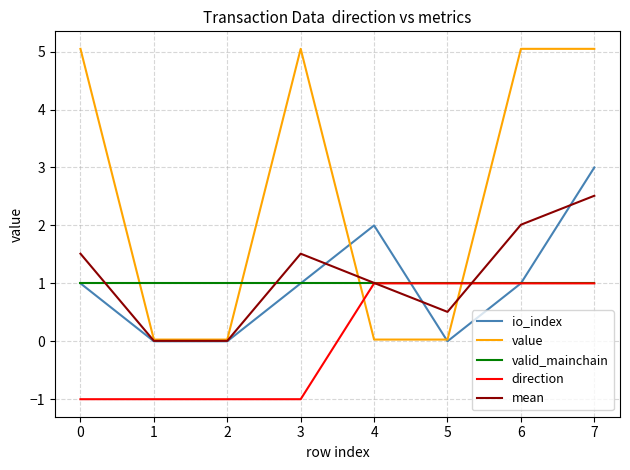

What are all the series names shown in the legend?

io_index, value, valid_mainchain, direction, mean